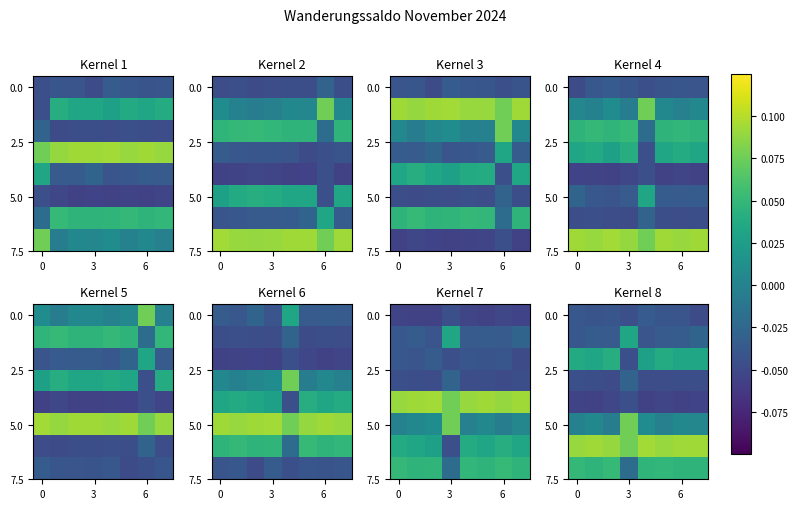

At which category does the chart reach its minimum across all series?

4